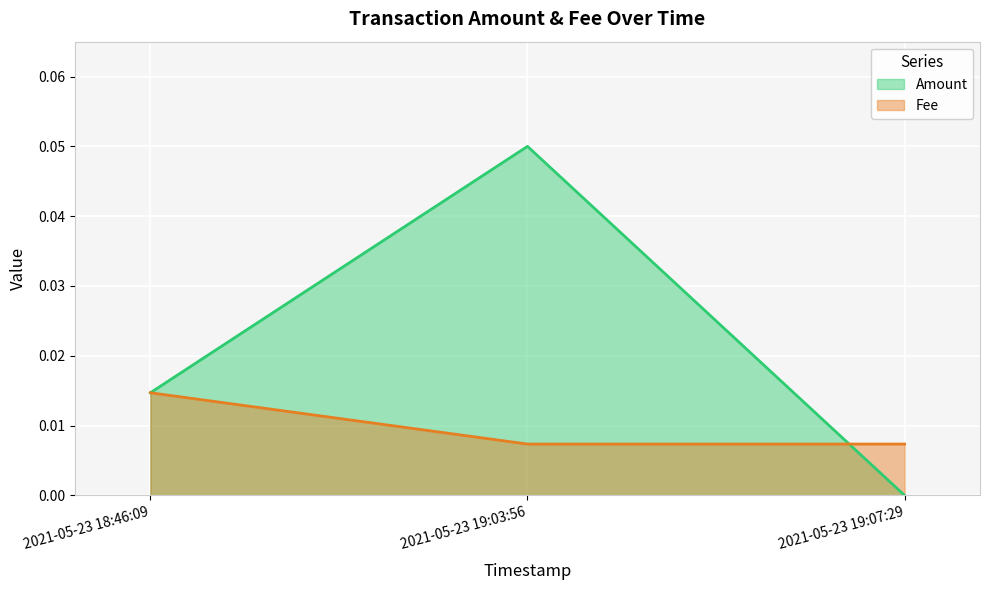

Rank the series by their maximum value, from lowest to highest.

Fee, Amount